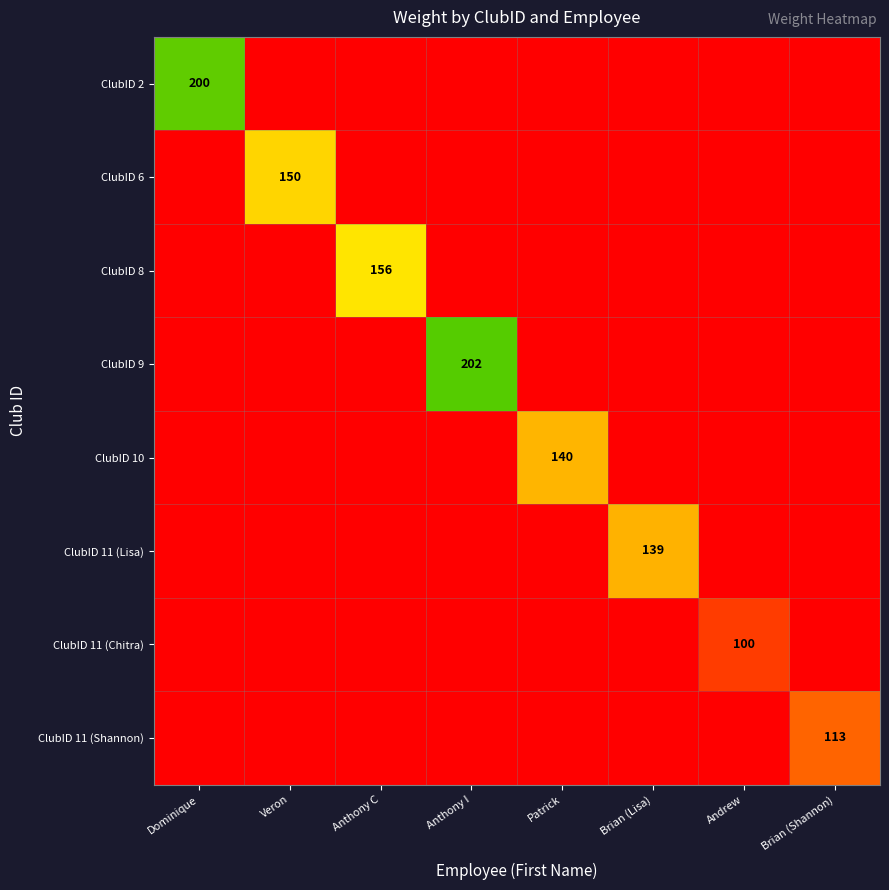

True or false: ClubID 6 has a value of 0 at Brian (Shannon).

True